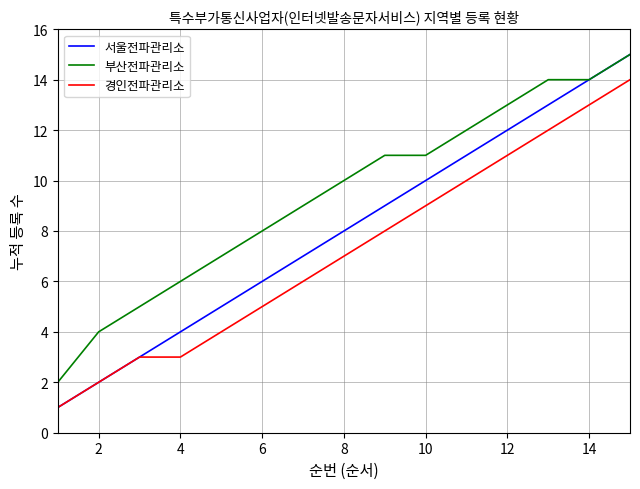

What is the difference between the second highest and minimum values in the 서울전파관리소 series?

13